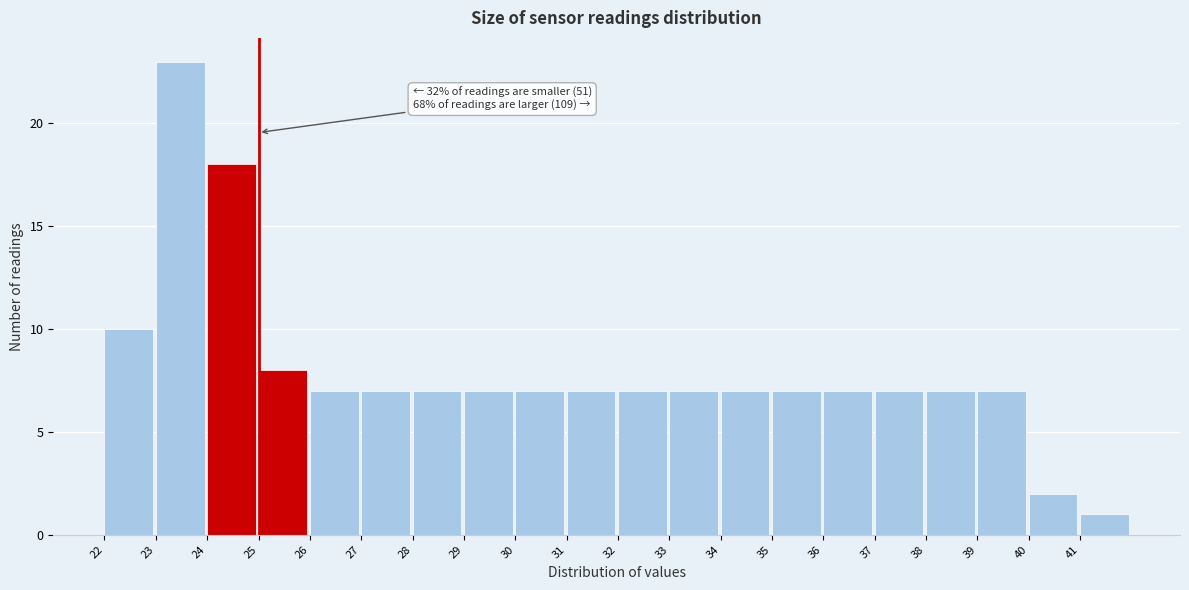

Over which range of the x-axis is the bar tallest?

23 to 24